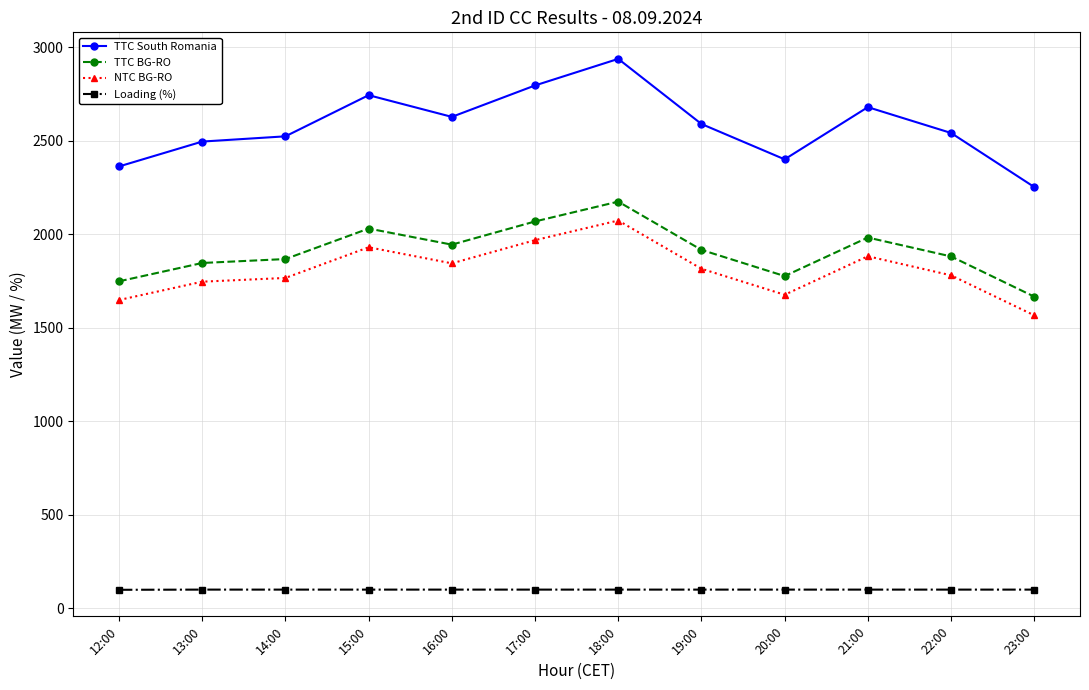

What is the total value across all series at 13:00?

6187